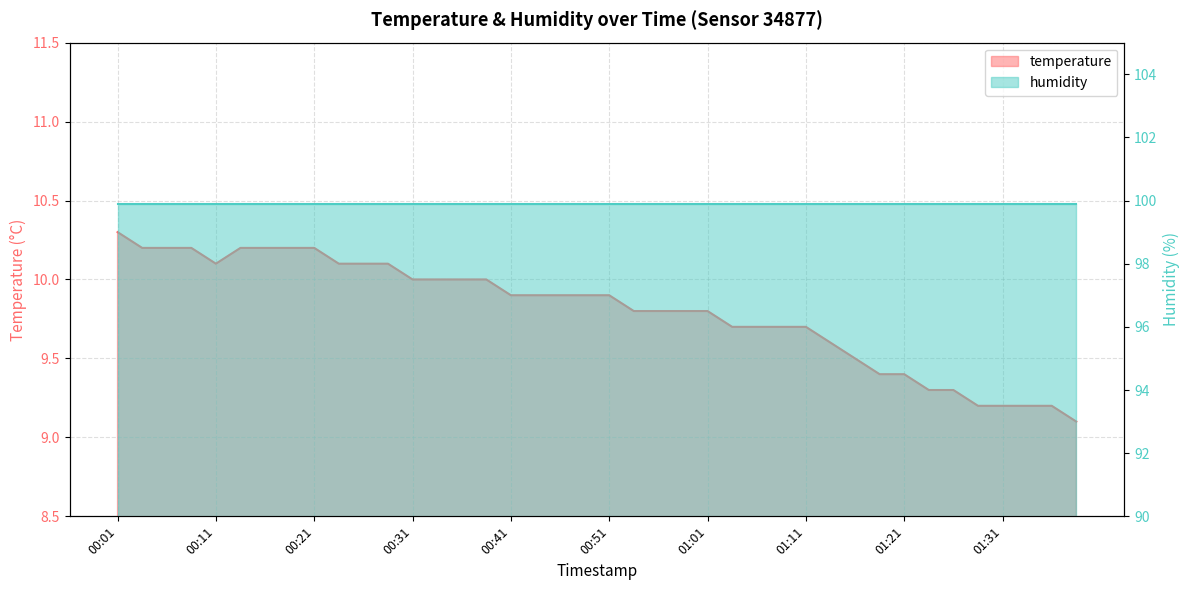

At which label is the value closest to 9?

01:38